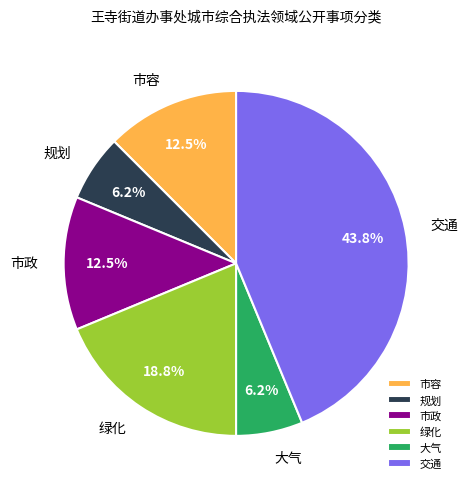

Does 市政 represent more than half of the total?

No